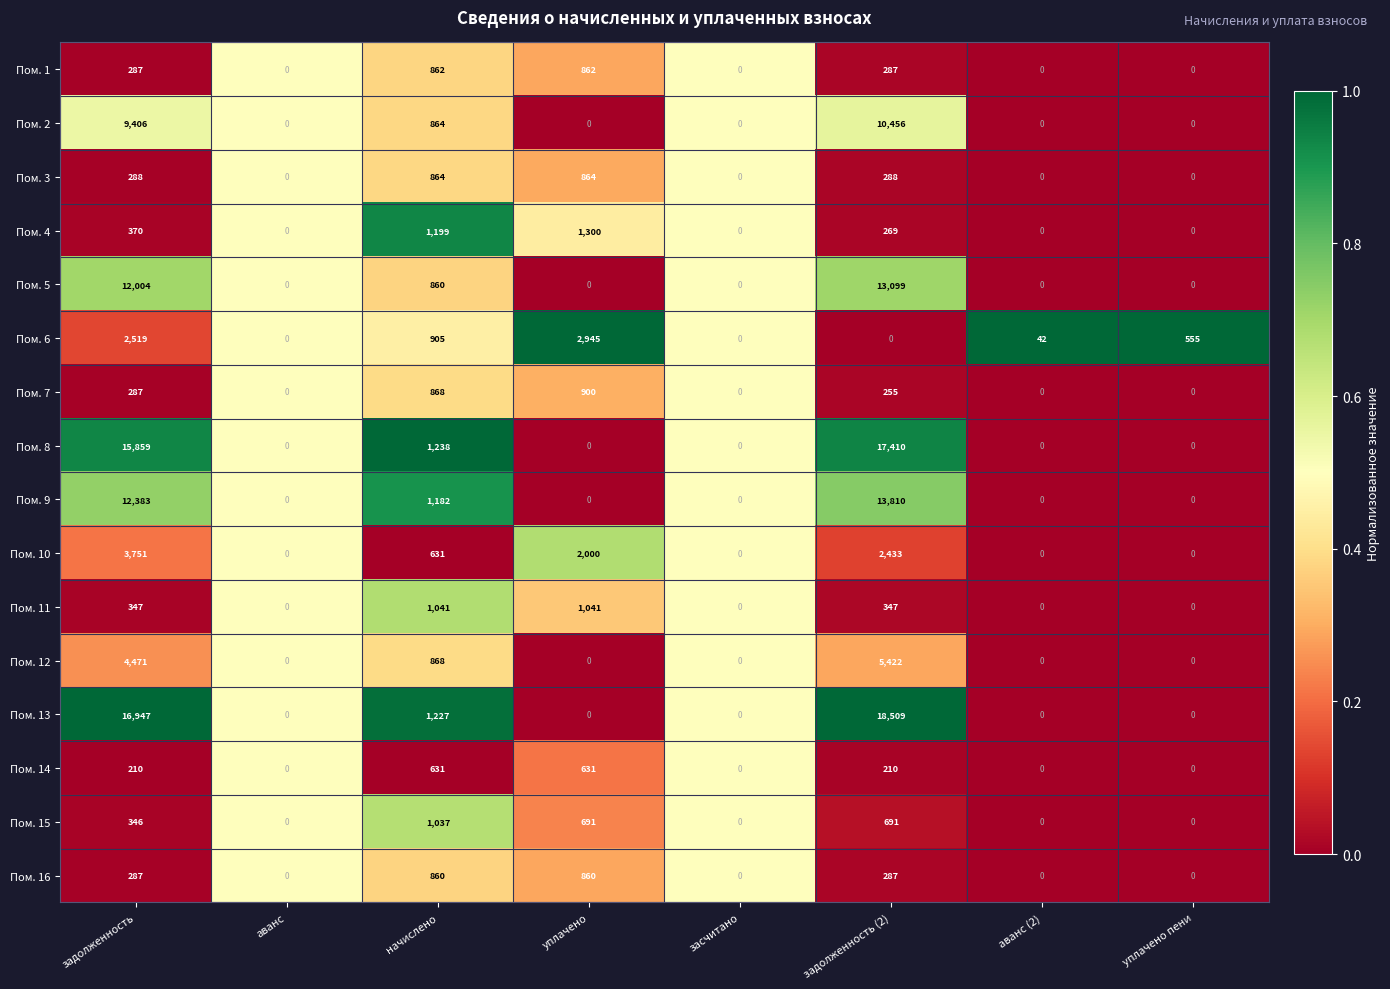

Which series changed the most between задолженность (2) and уплачено пени?

Пом. 13